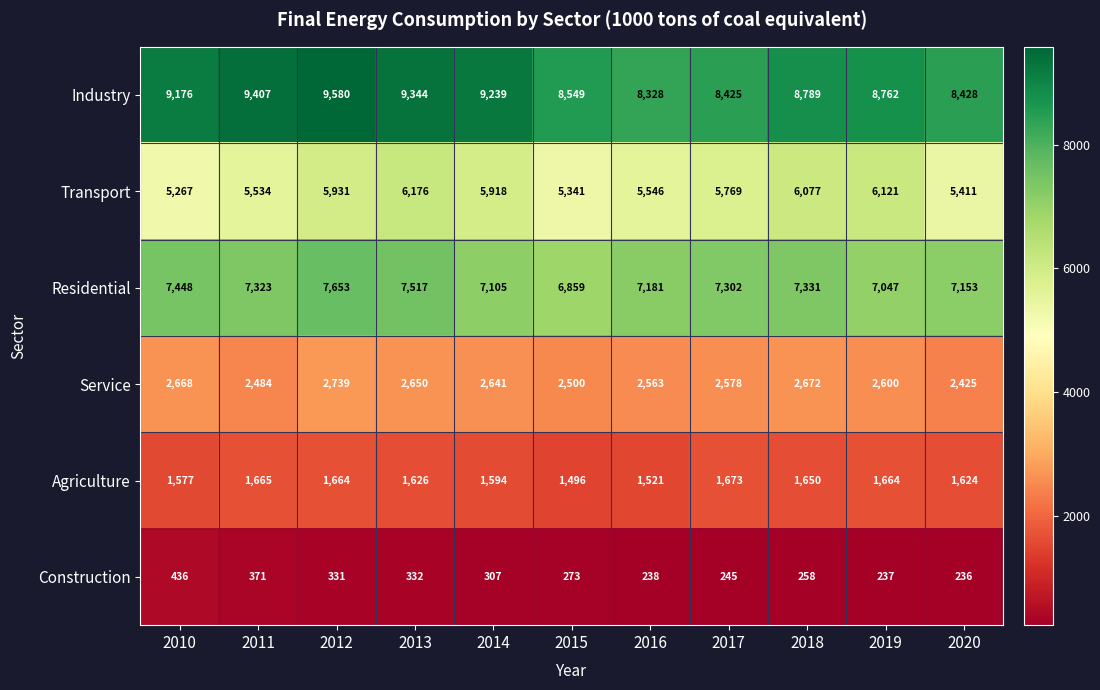

Is it true that Agriculture equals 1594 at 2014?

True